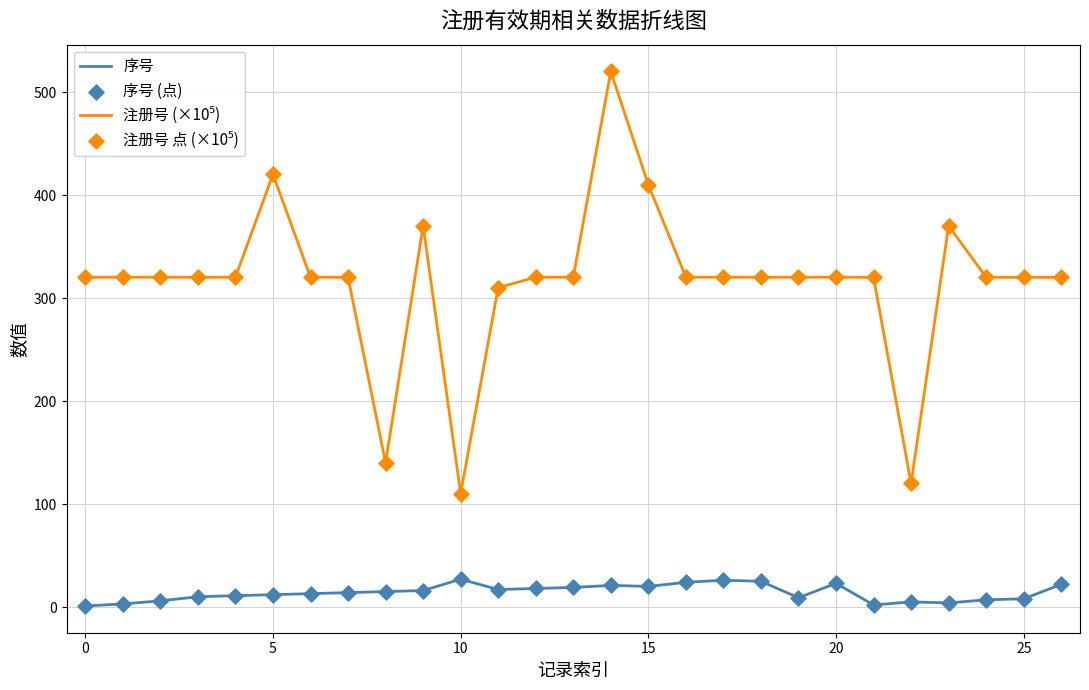

What is the highest value of the 序号 series?

27.0